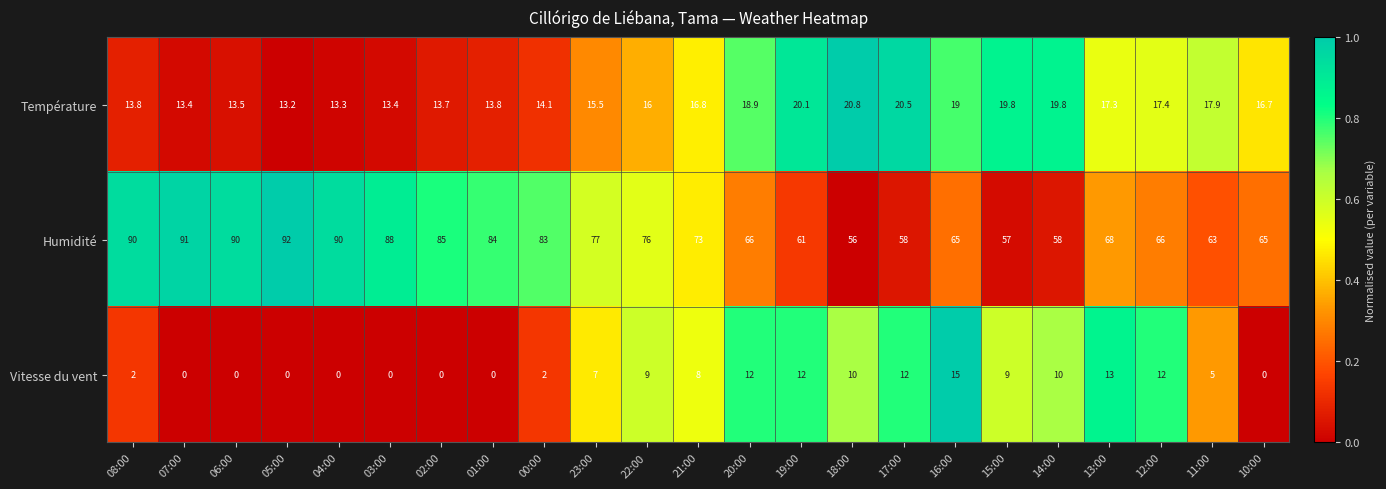

Which series has the largest range (max minus min)?

Humidité